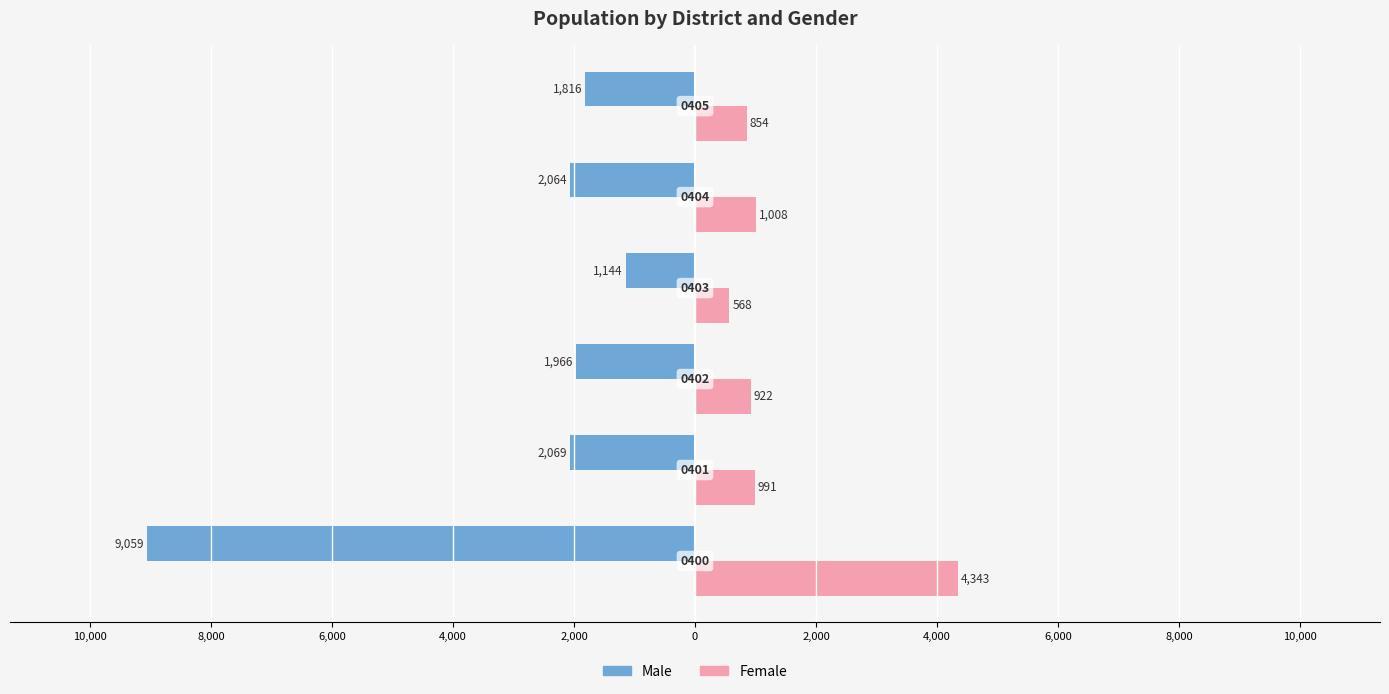

What are all the series names shown in the legend?

Male, Female